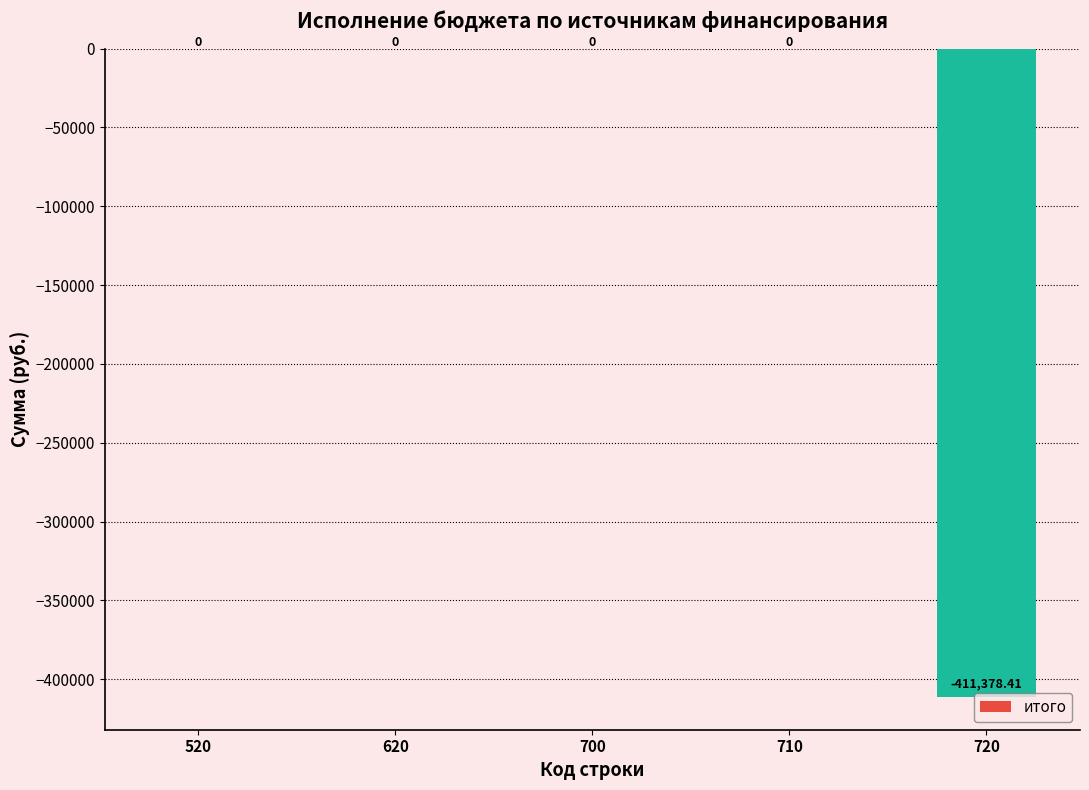

Which has a higher value, 720 or 620?

620